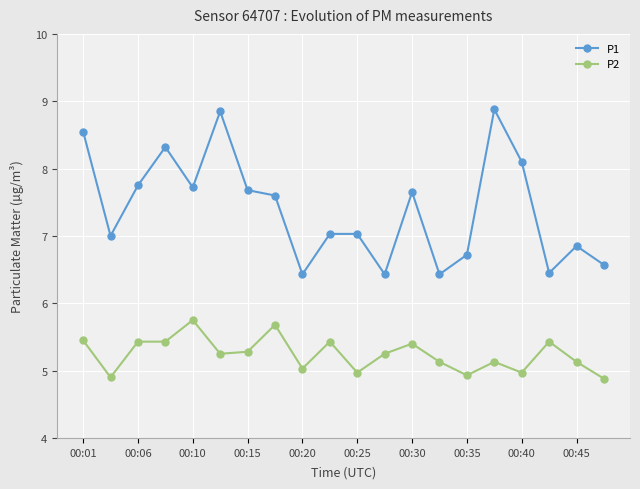

Which series has the largest total across all categories?

P1